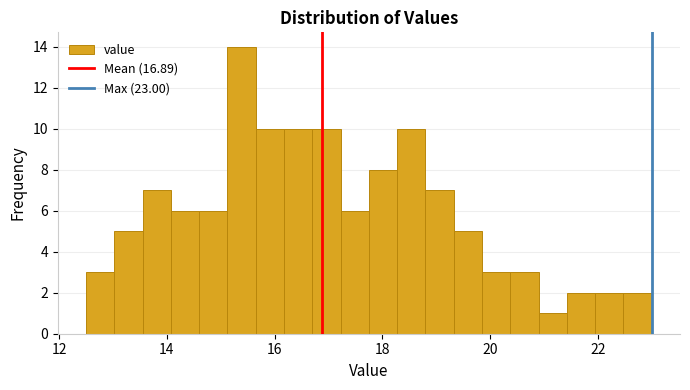

Read against the x-axis, roughly where is the centre of the tallest bar?

15.4